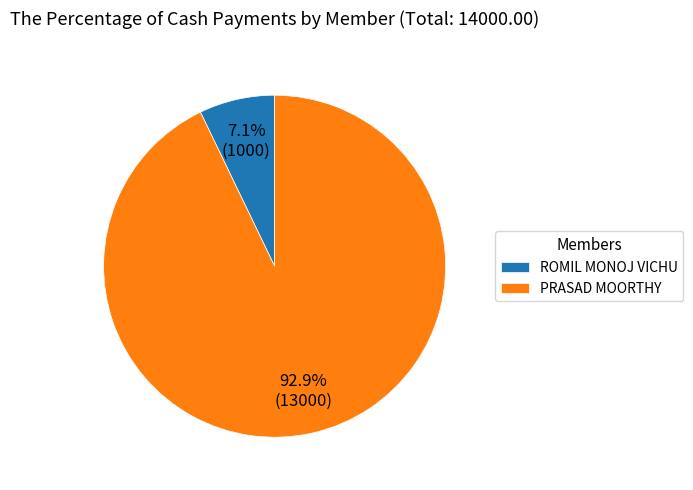

How many slices are in this pie chart?

2